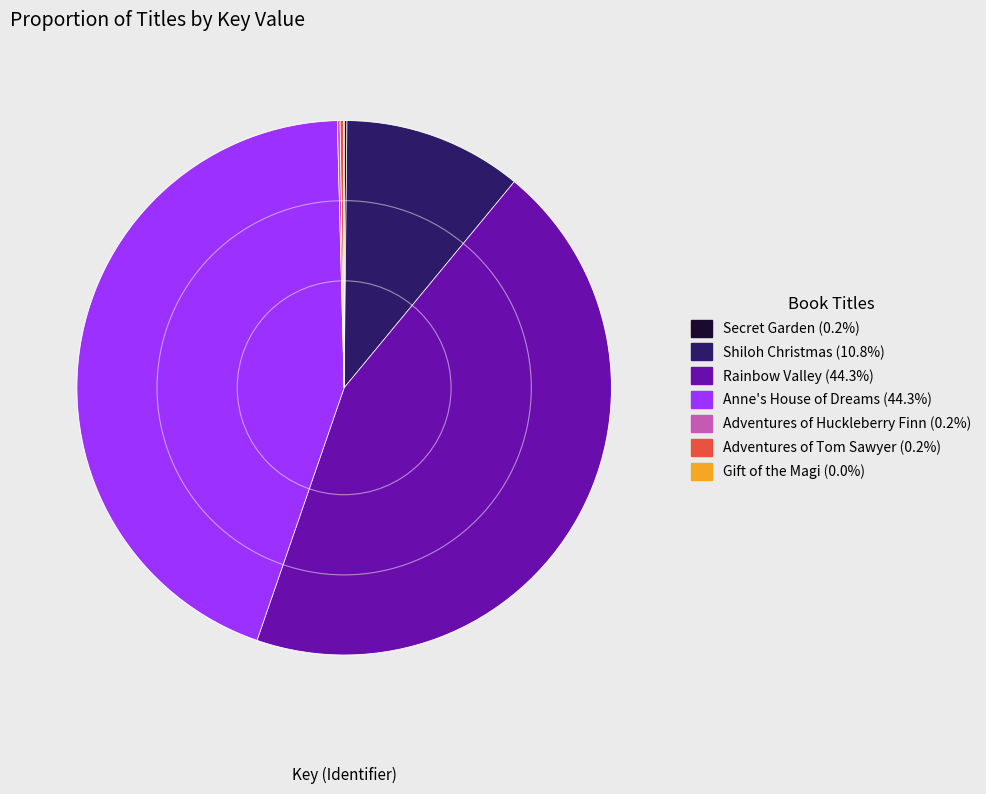

Is there a majority slice in this chart?

No